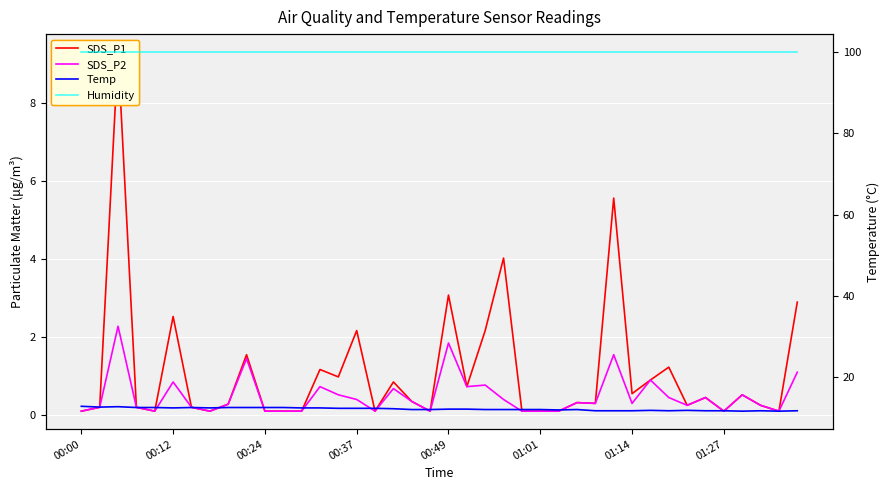

What is the value of the Temp point at the 8th from the left?

12.5